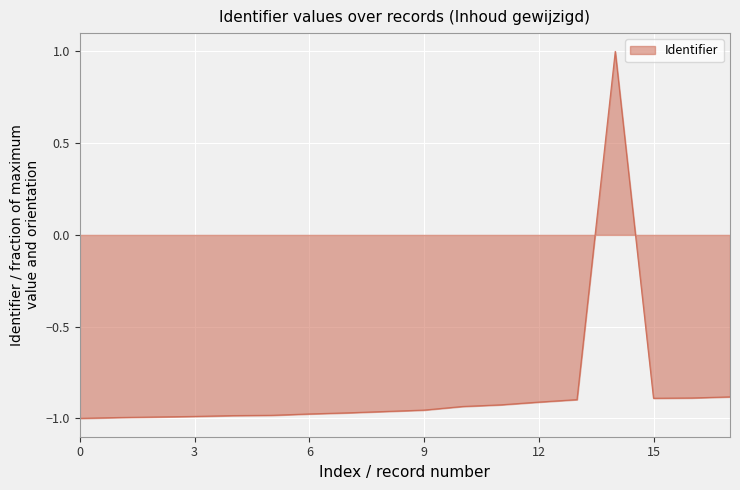

What is the maximum value shown in the chart?

1.0